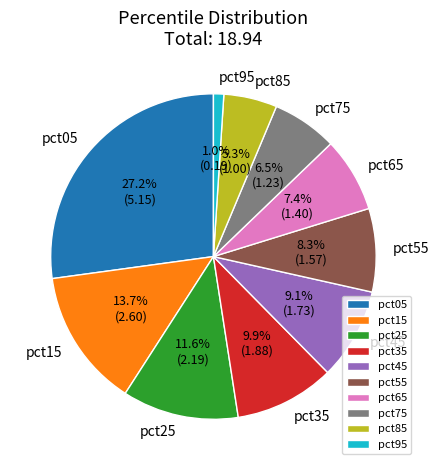

Which has a higher value, pct15 or pct35?

pct15